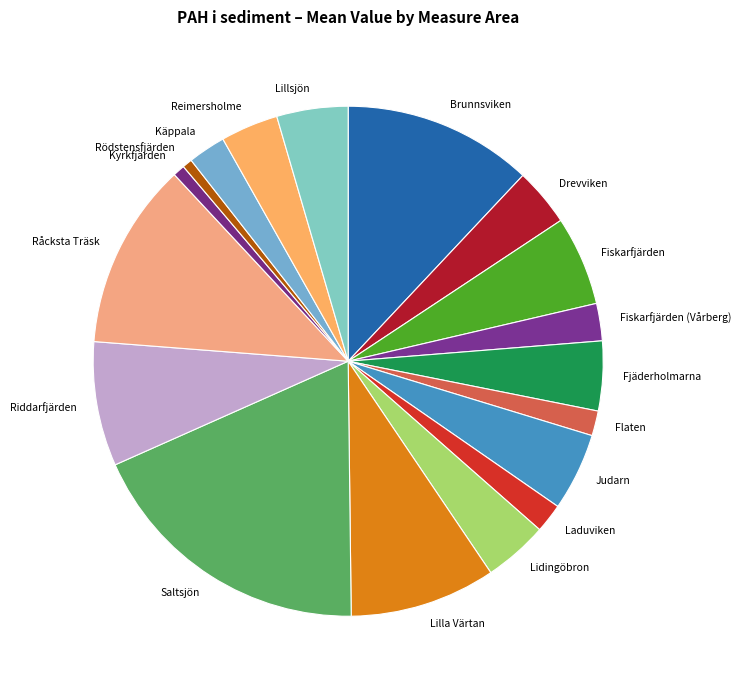

Combined, do Fiskarfjärden (Vårberg) and Råcksta Träsk account for over 50%?

No